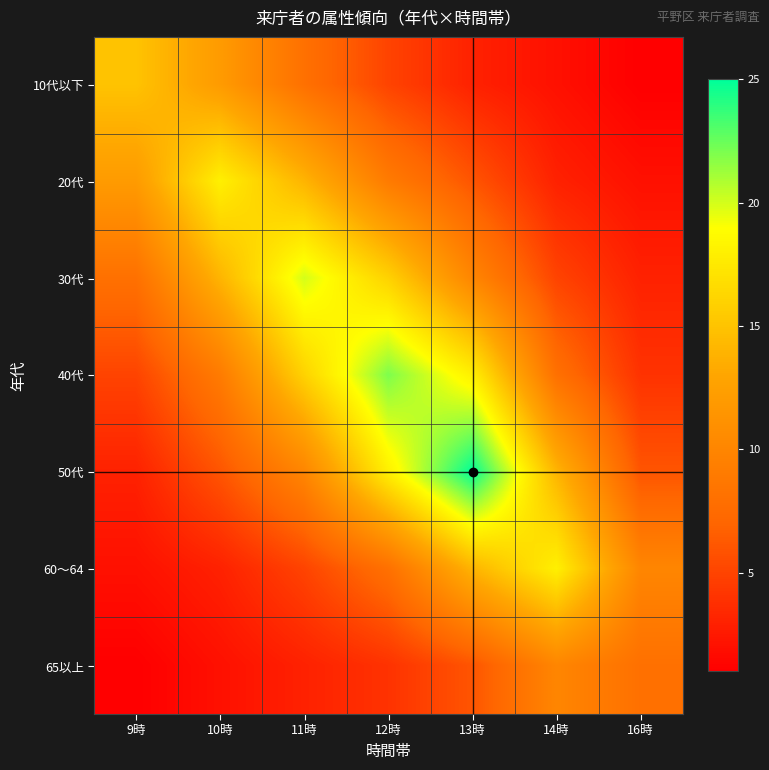

Between 9時 and 11時, which series saw the biggest shift?

30代